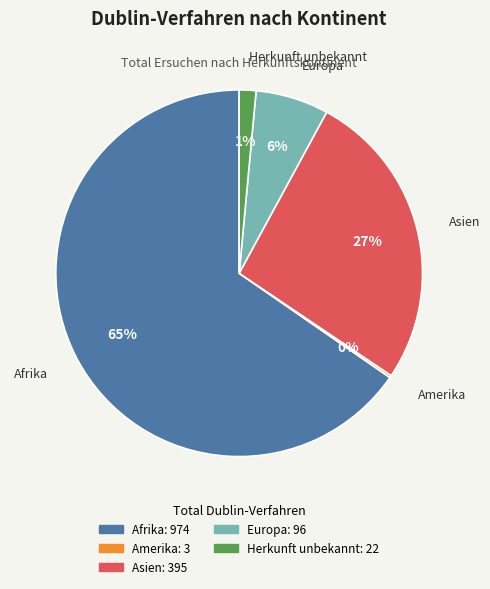

Which category has the biggest portion of the pie?

Afrika